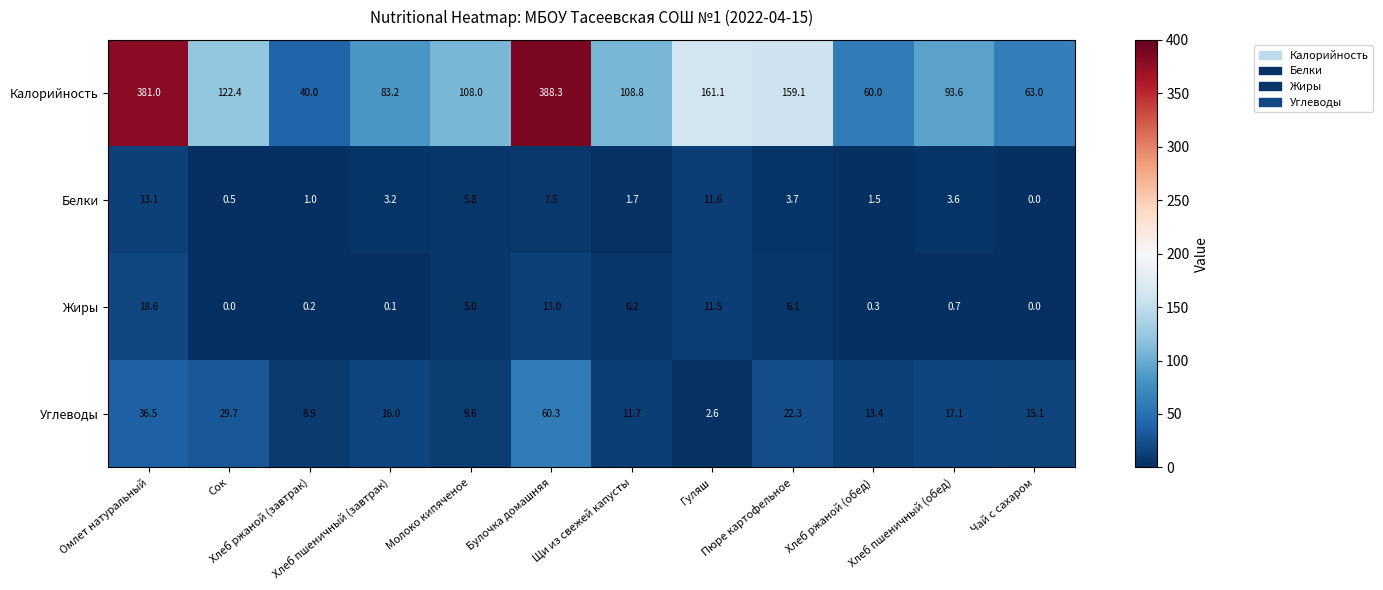

What is the maximum value shown in the chart?

388.3